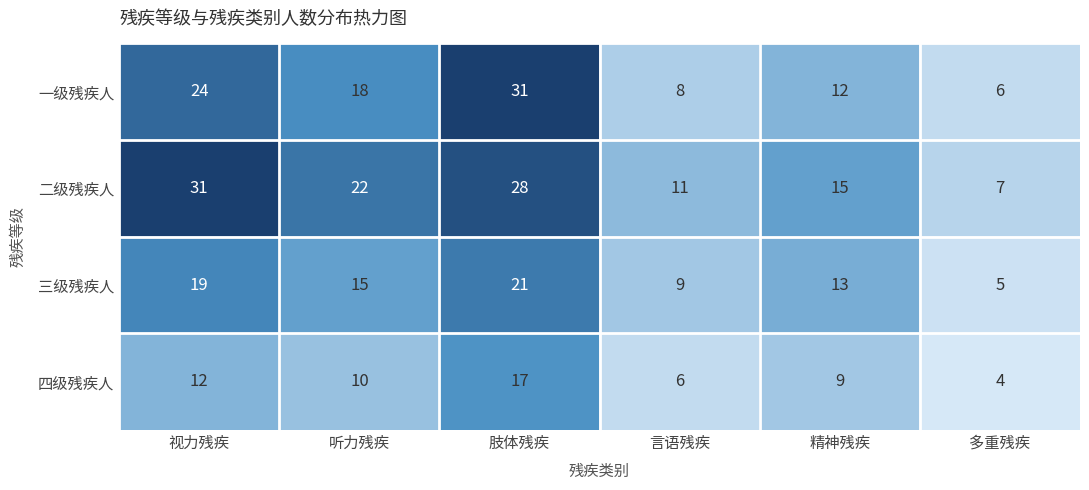

Read the 二级残疾人 value at 听力残疾.

22